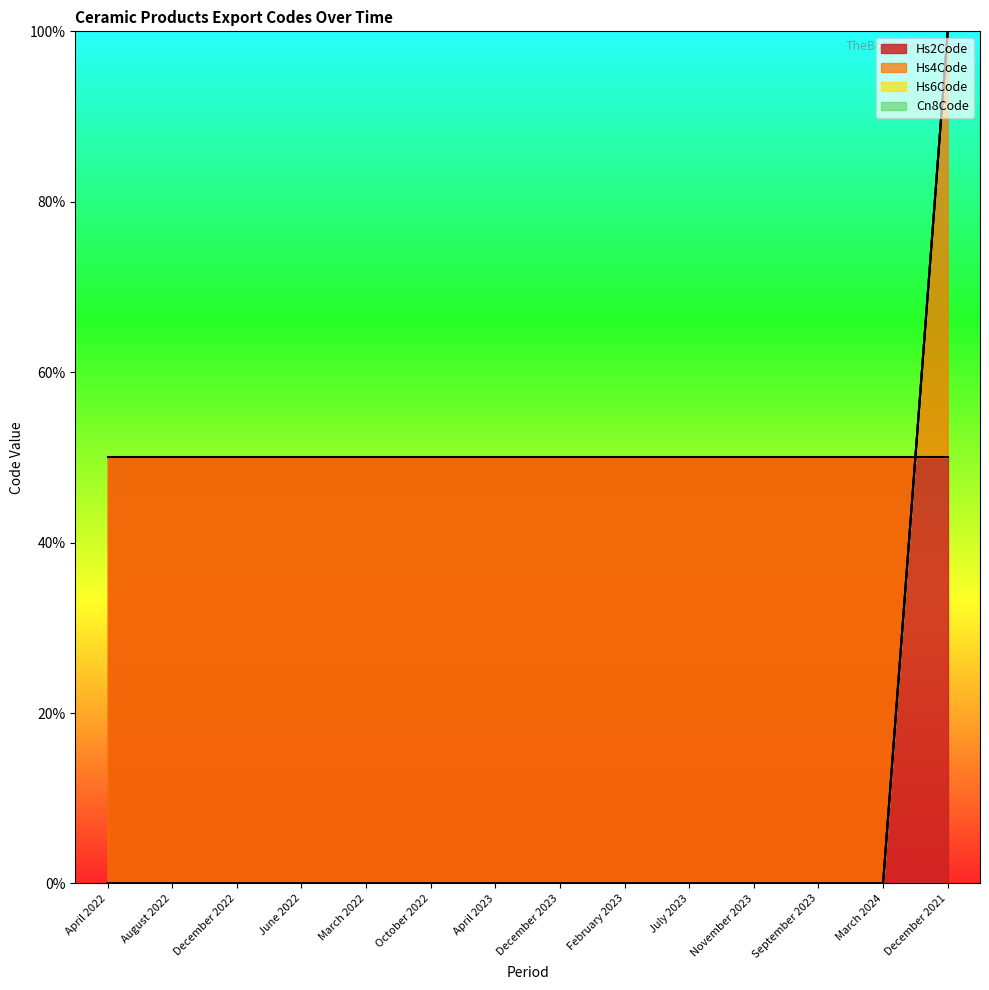

What is the average value of the Hs6Code series?

7